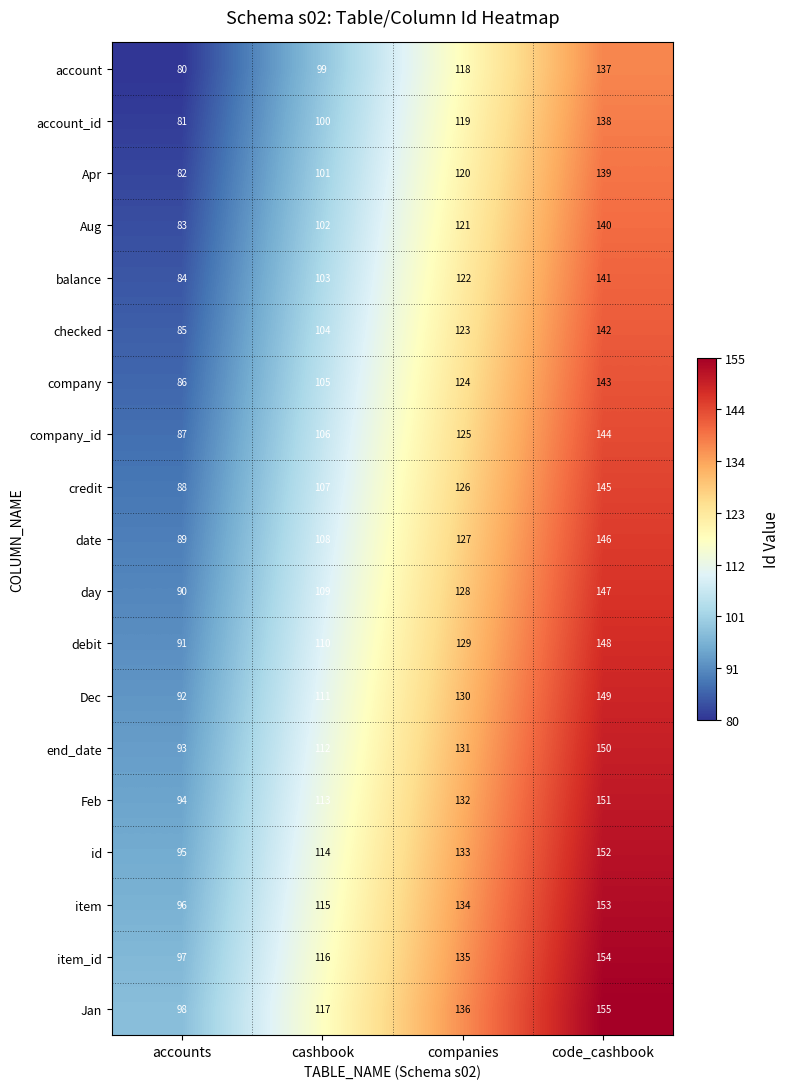

True or false: account has a value of 80 at accounts.

True